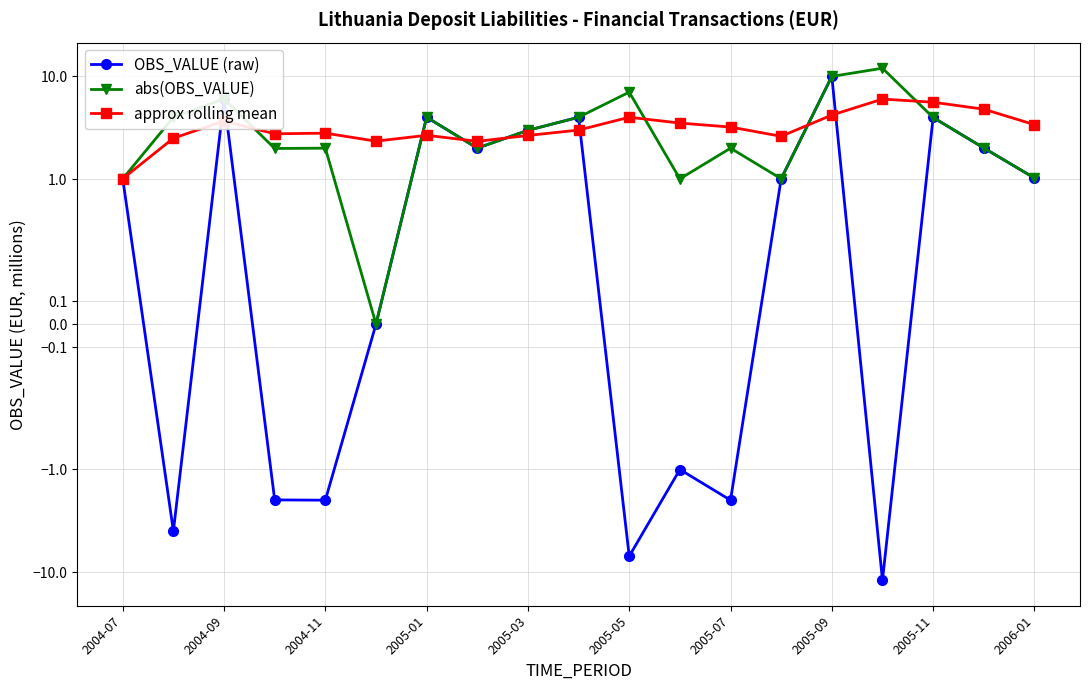

How many lines are shown in the chart?

3